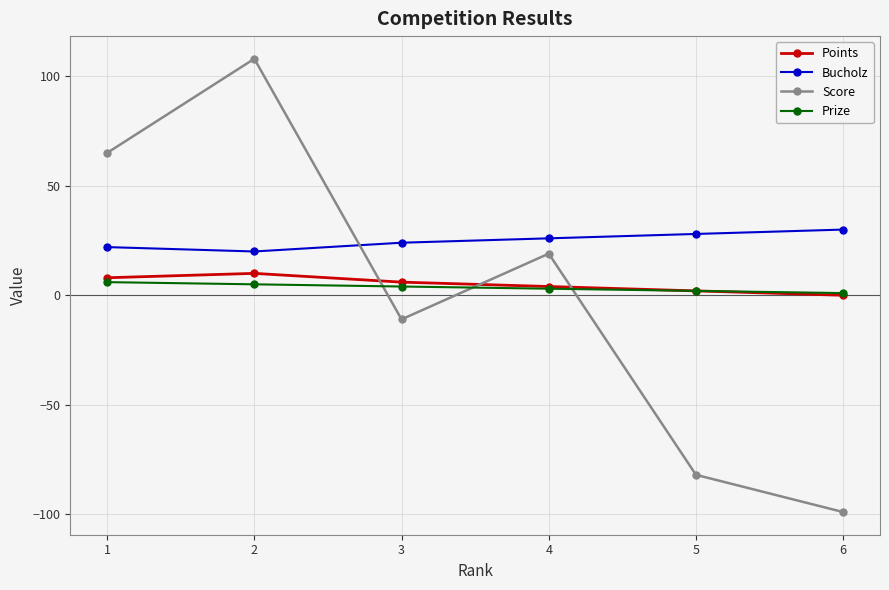

What is the maximum value for Score?

108